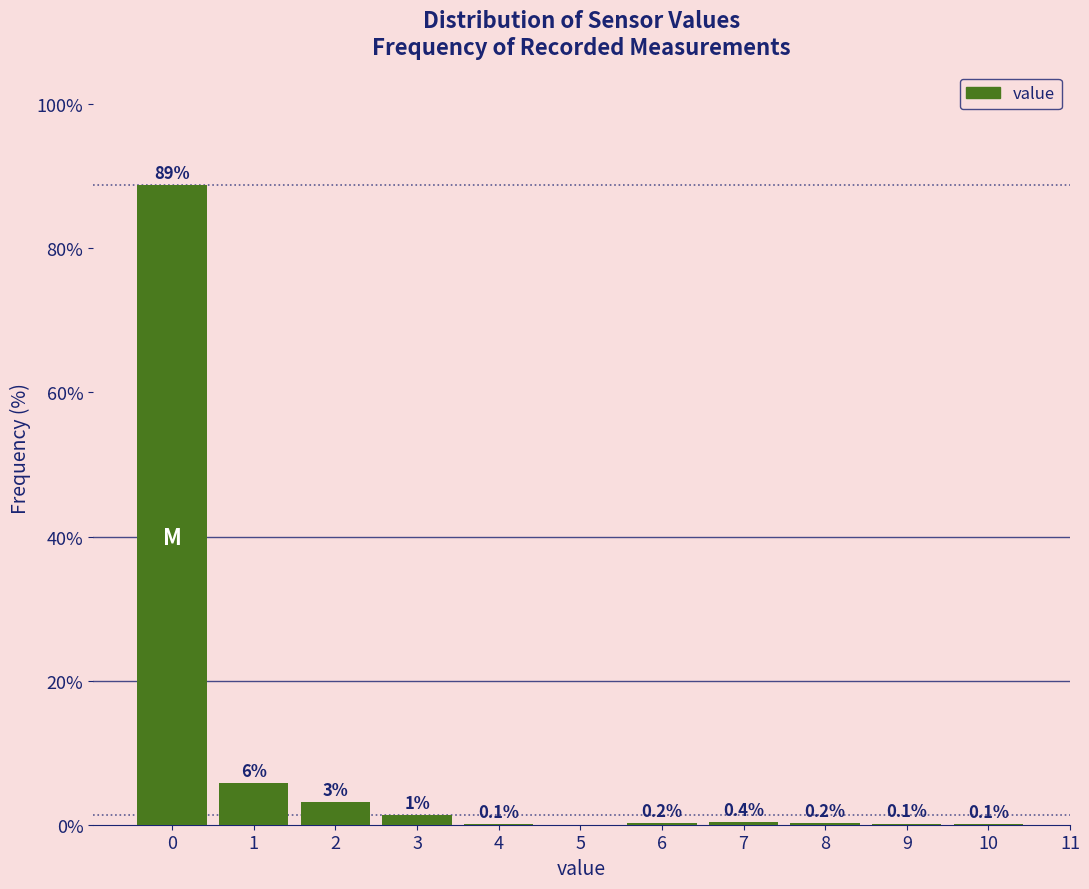

Reading left to right, extract all data points from this chart.

0=88.7	1=5.8	2=3.1	3=1.3	4=0.1	6=0.2	7=0.4	8=0.2	9=0.1	10=0.1